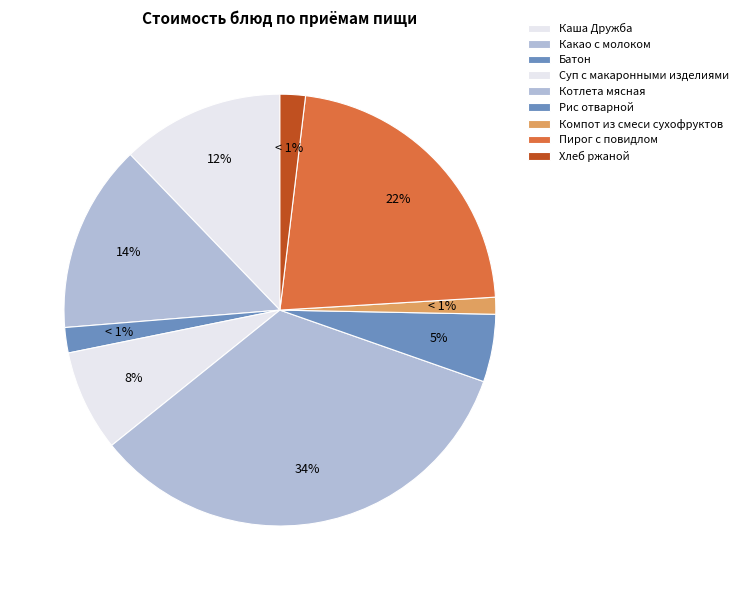

The Суп с макаронными изделиями slice represents 1% of the pie. True or false?

False